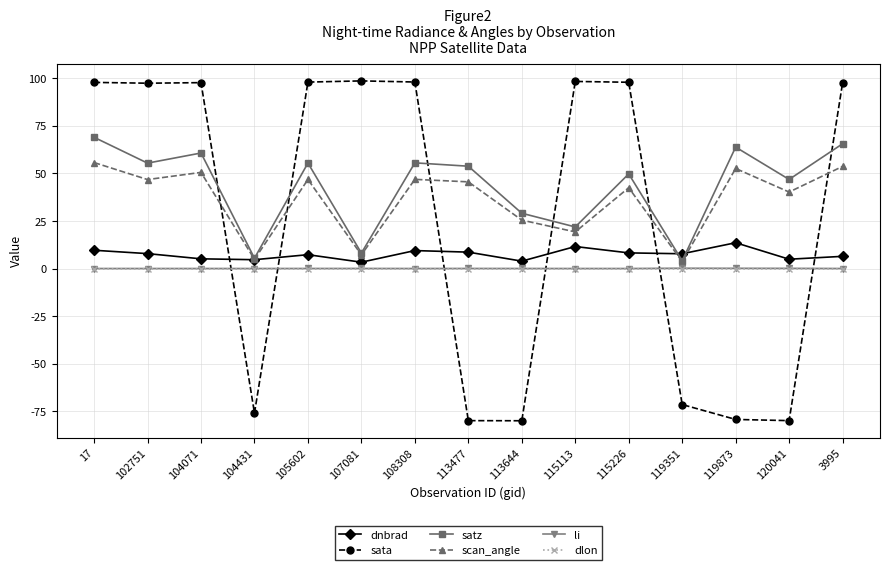

Where is the first local minimum for scan_angle?

102751